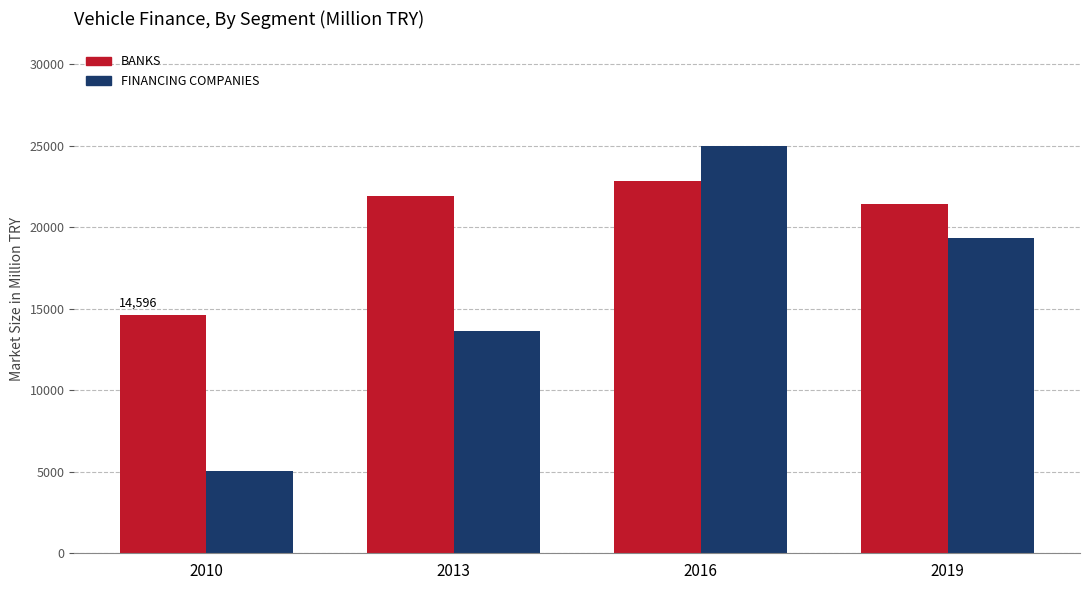

What is the difference between the FINANCING COMPANIES values at 2016 and 2010?

19944.3